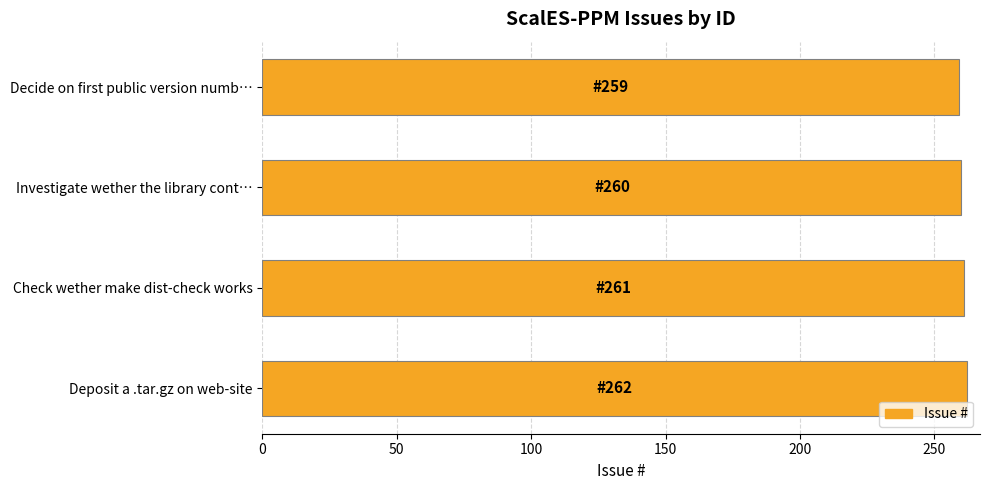

What is the sum of all values?

1042